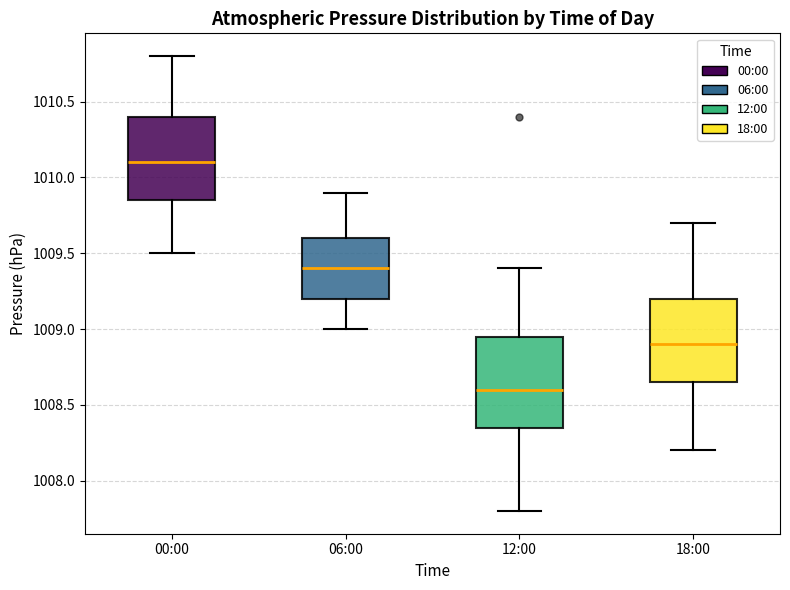

Reading left to right, read every box against the y-axis: the position of its median line, the range the box covers, and the ends of its whiskers. The values are not printed on the chart, so give them approximately, as read against the axis.

00:00: median 1010.10, box 1009.85 to 1010.40, whiskers 1009.50 to 1010.80
06:00: median 1009.40, box 1009.20 to 1009.60, whiskers 1009.00 to 1009.90
12:00: median 1008.60, box 1008.35 to 1008.95, whiskers 1007.80 to 1009.40
18:00: median 1008.90, box 1008.65 to 1009.20, whiskers 1008.20 to 1009.70